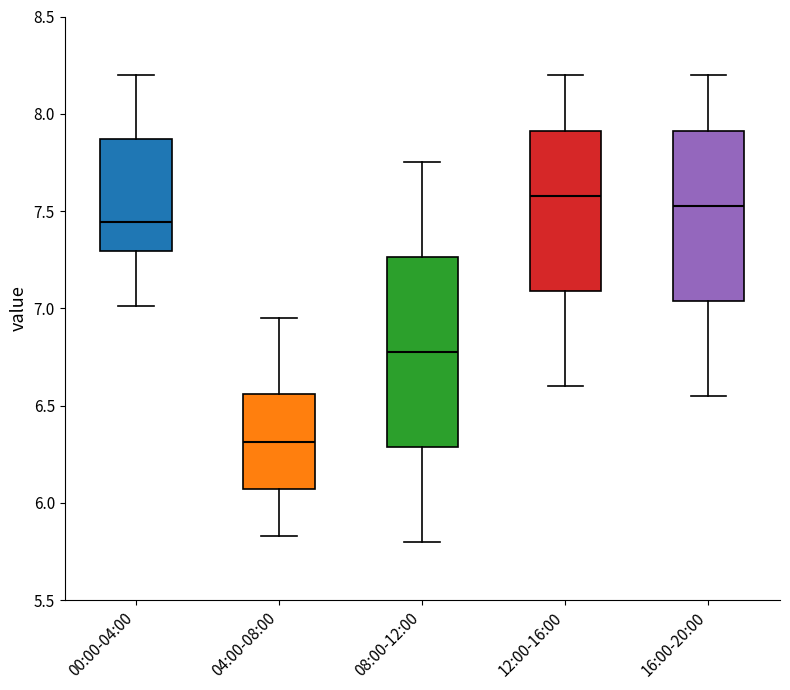

Where is the upper edge of the box for 04:00-08:00 on the y-axis? The values are not printed on the chart, so give them approximately, as read against the axis.

6.55